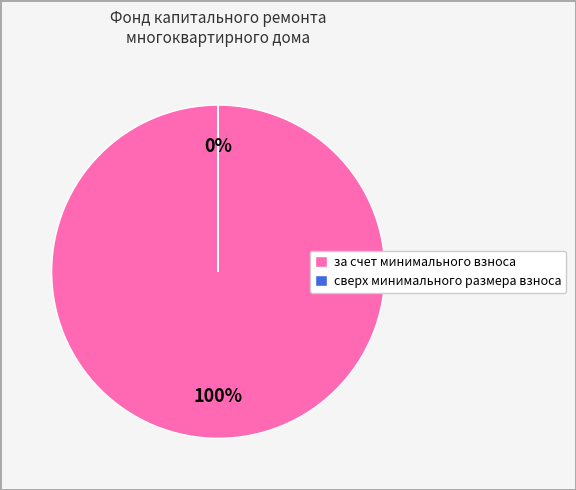

How many slices are in this pie chart?

2